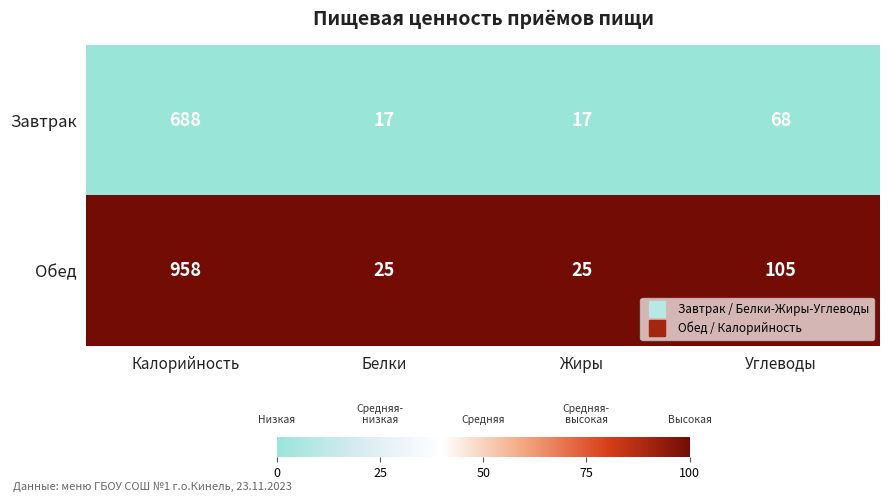

Is the value of Завтрак at Углеводы greater than the value of Обед at Белки?

Yes